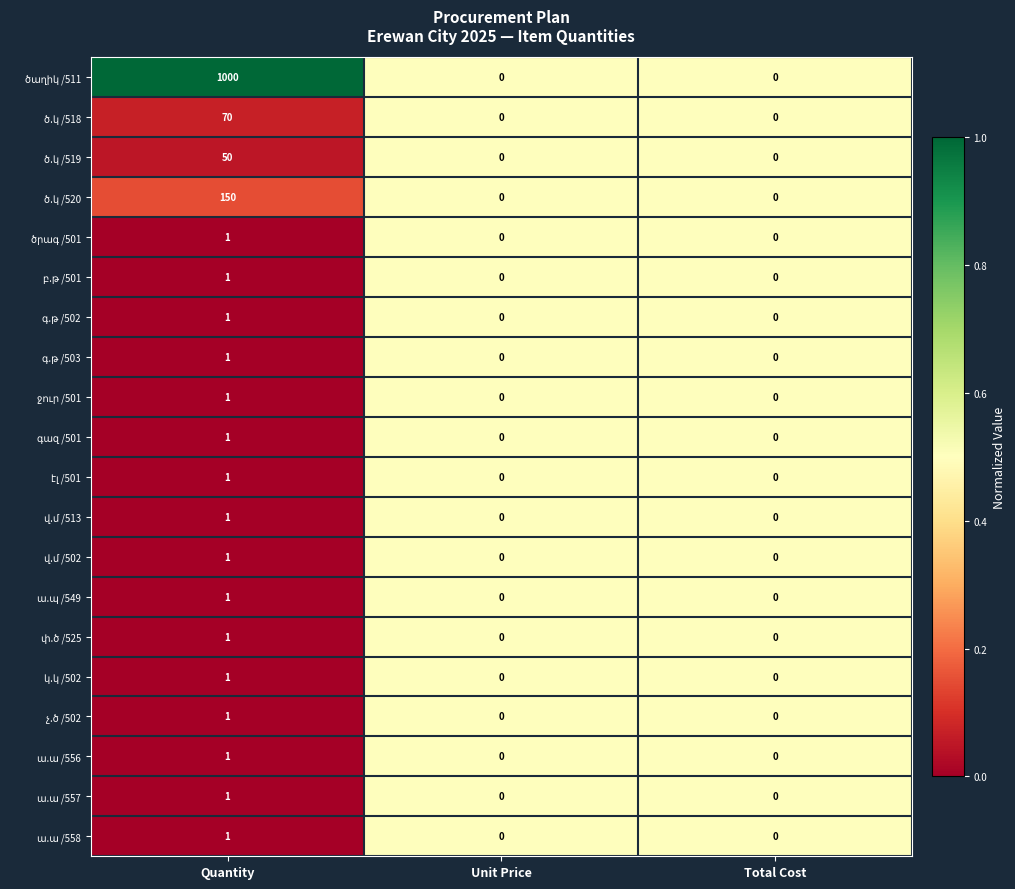

Which label corresponds to the largest value in the chart?

Quantity